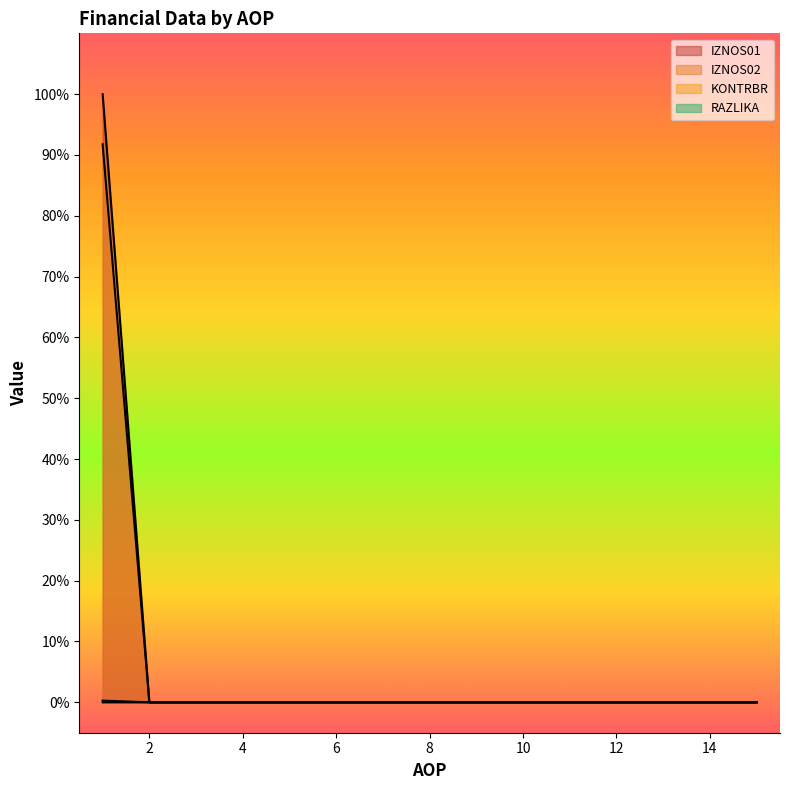

What are all the series names shown in the legend?

IZNOS01, IZNOS02, KONTRBR, RAZLIKA